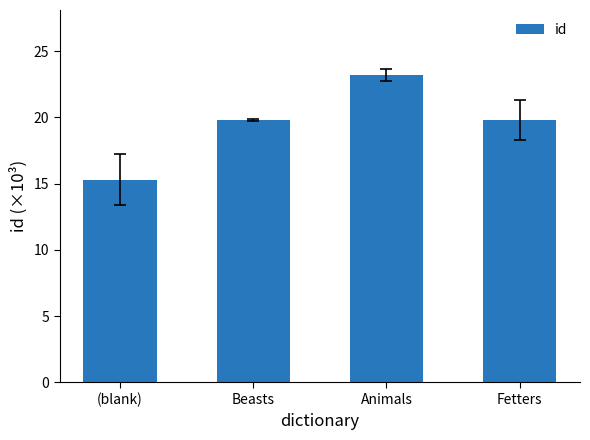

How many values are below 19?

1